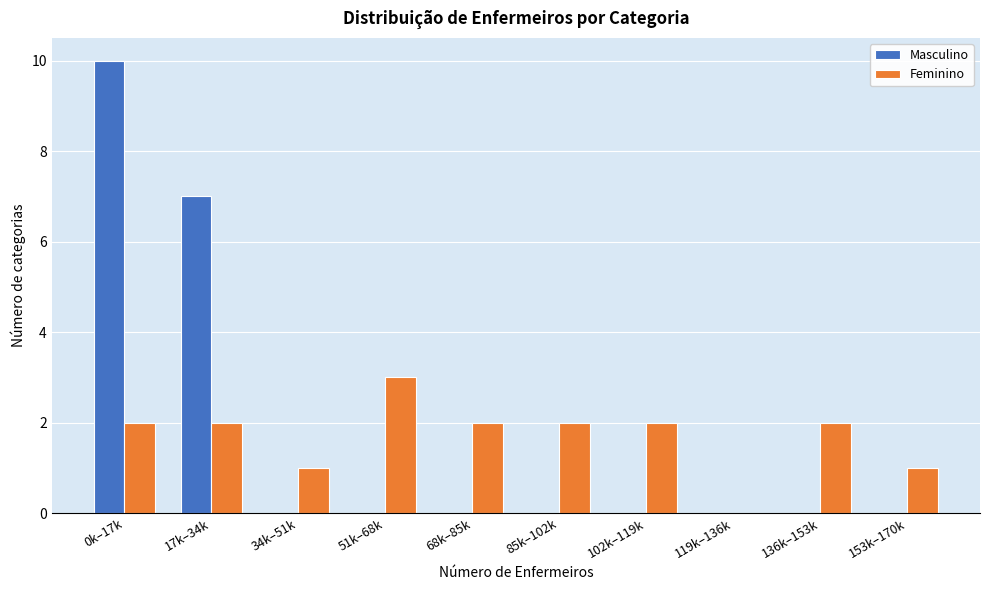

Reading left to right, transcribe all the data shown in this chart.

Masculino: 0k–17k=10	17k–34k=7	34k–51k=0	51k–68k=0	68k–85k=0	85k–102k=0	102k–119k=0	119k–136k=0	136k–153k=0	153k–170k=0
Feminino: 0k–17k=2	17k–34k=2	34k–51k=1	51k–68k=3	68k–85k=2	85k–102k=2	102k–119k=2	119k–136k=0	136k–153k=2	153k–170k=1